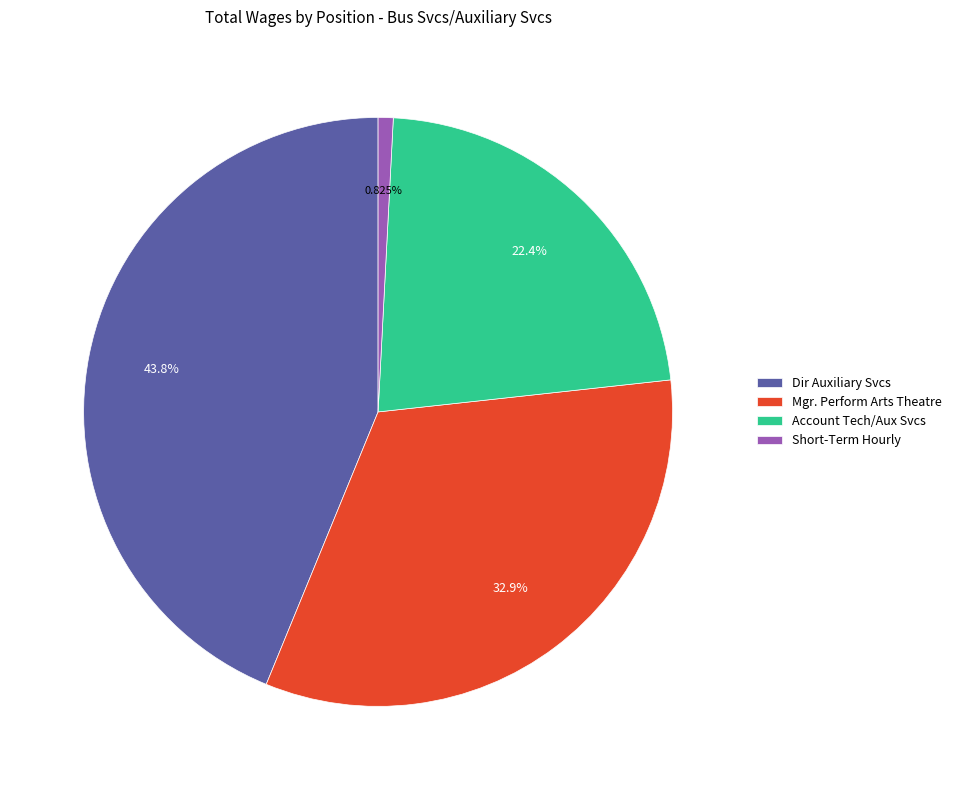

Rank the categories by value from lowest to highest.

Short-Term Hourly, Account Tech/Aux Svcs, Mgr. Perform Arts Theatre, Dir Auxiliary Svcs